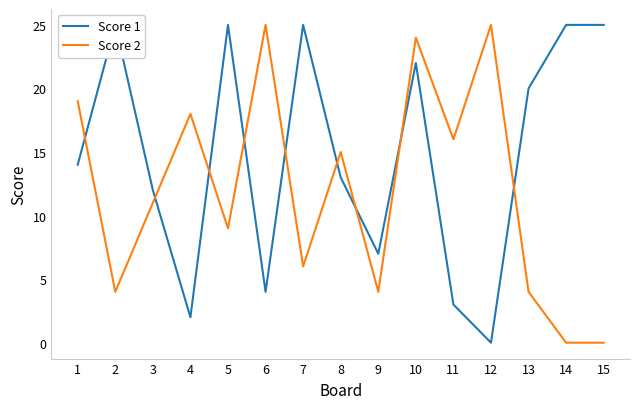

Reading right to left, extract all data points from this chart.

Score 1: 25	25	20	0	3	22	7	13	25	4	25	2	12	25	14
Score 2: 0	0	4	25	16	24	4	15	6	25	9	18	11	4	19